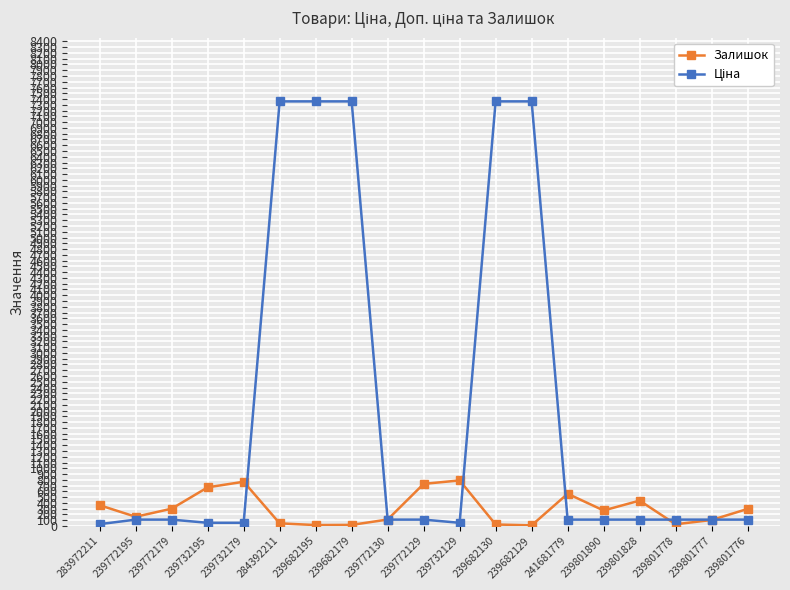

What is the maximum value shown in the chart?

7360.2